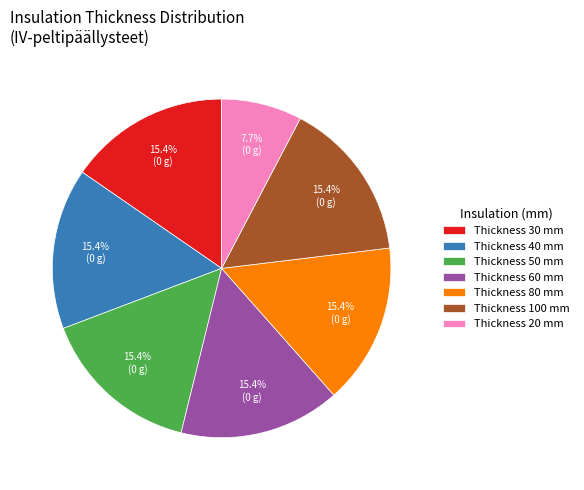

Between Thickness 30 mm and Thickness 20 mm, which is larger?

Thickness 30 mm